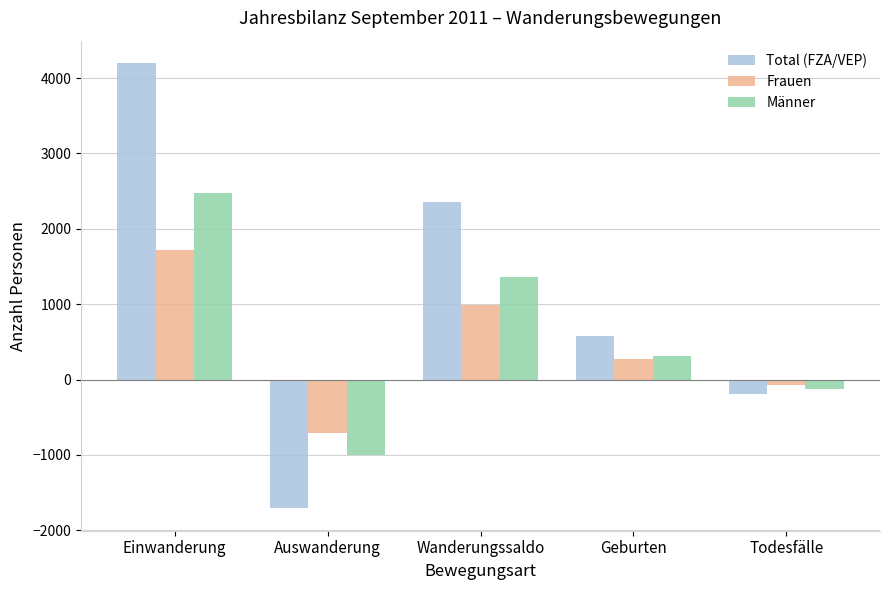

List the series in order of their overall mean, lowest first.

Frauen, Männer, Total (FZA/VEP)